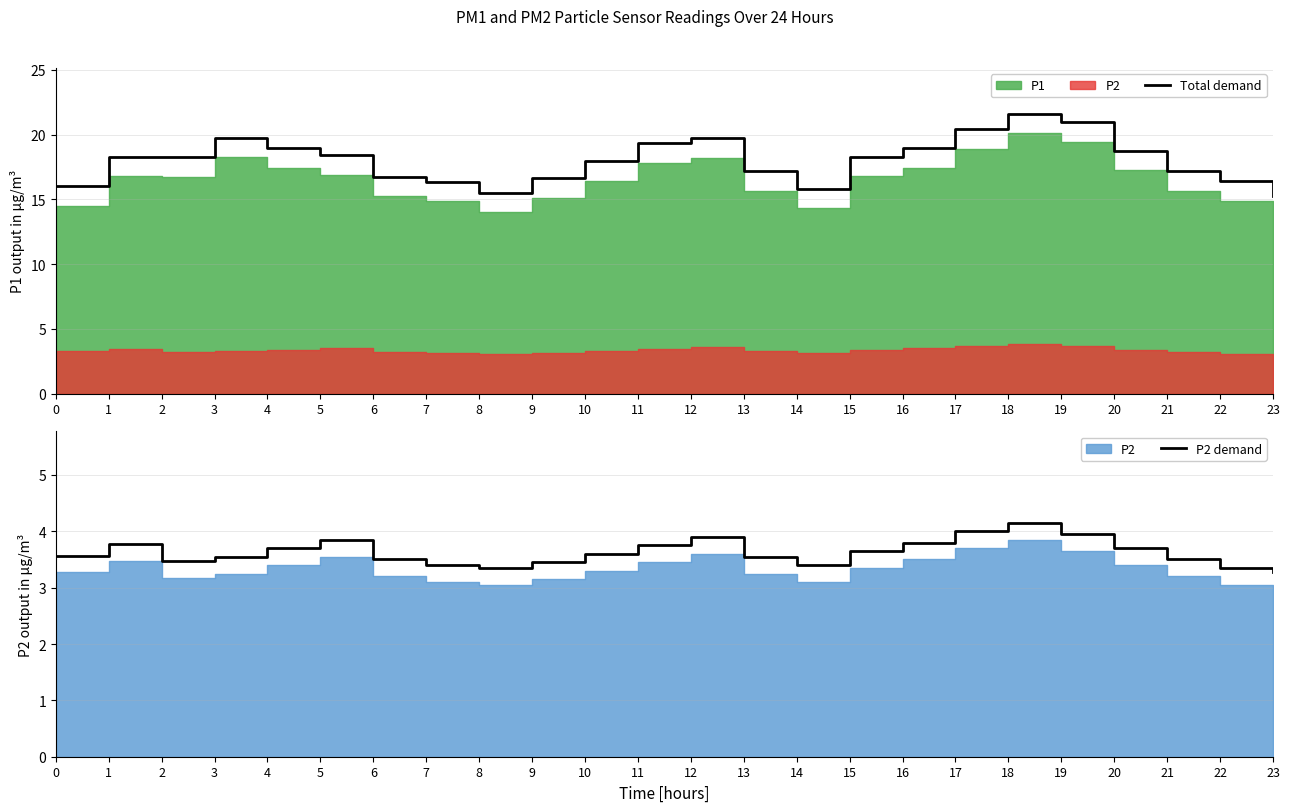

What is the average value of the P2 demand series?

3.6